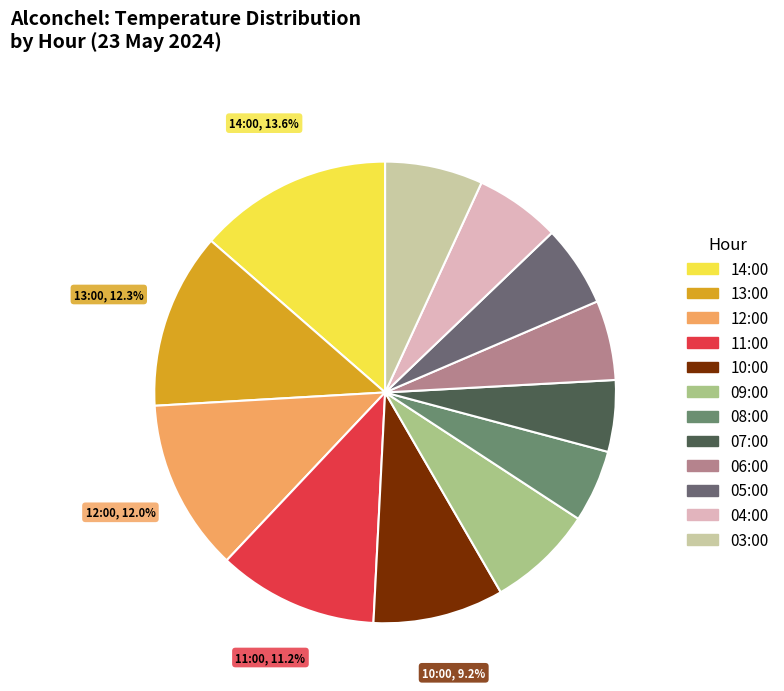

Is there any slice that represents more than half of the pie?

No